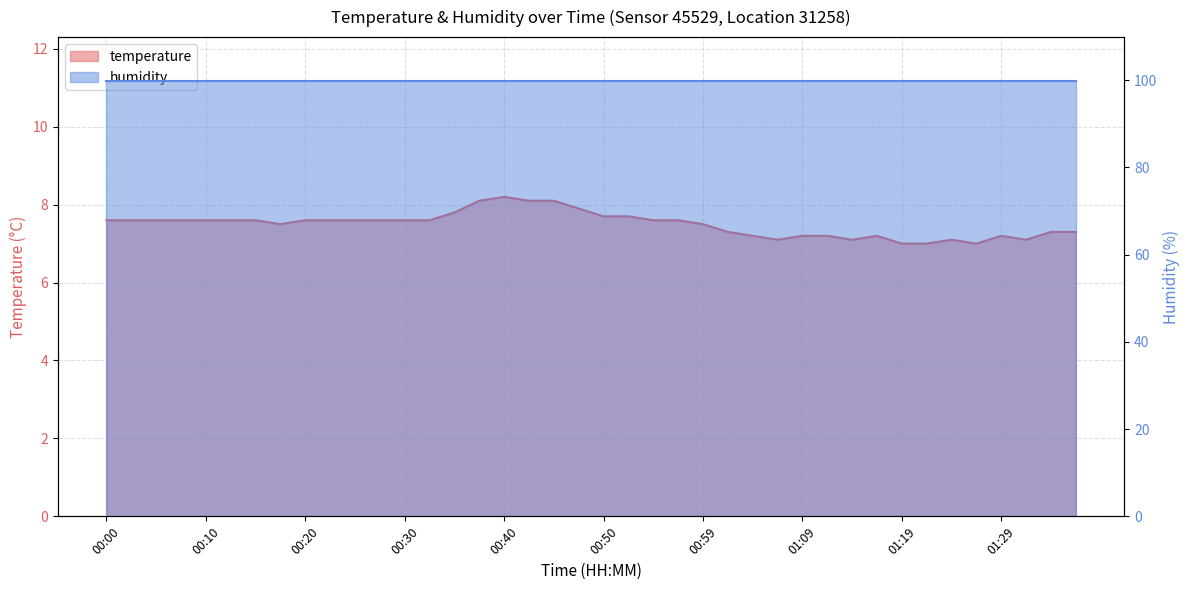

What is the average value?

7.5